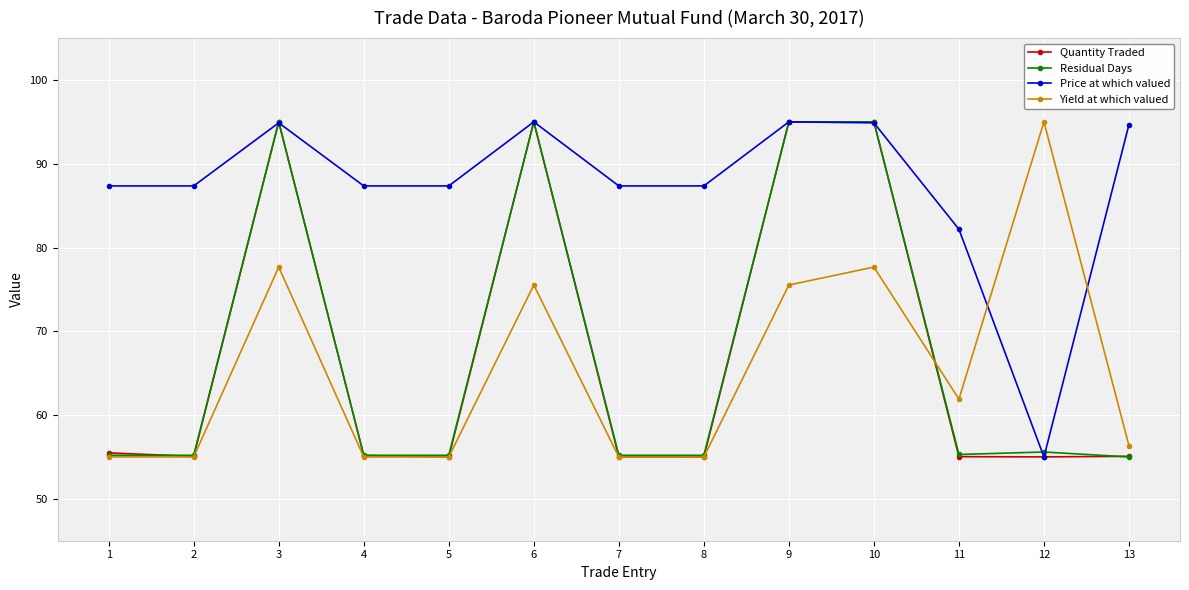

Does the chart have visible grid lines?

Yes